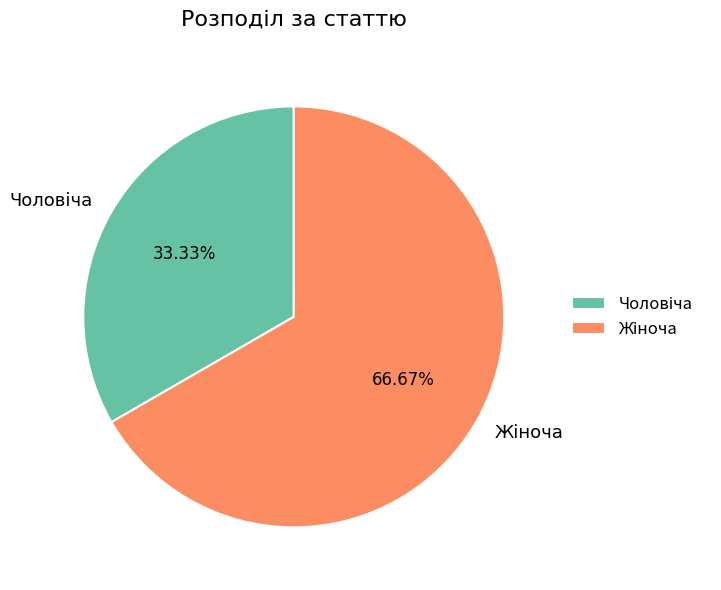

Is there any slice that represents more than half of the pie?

Yes